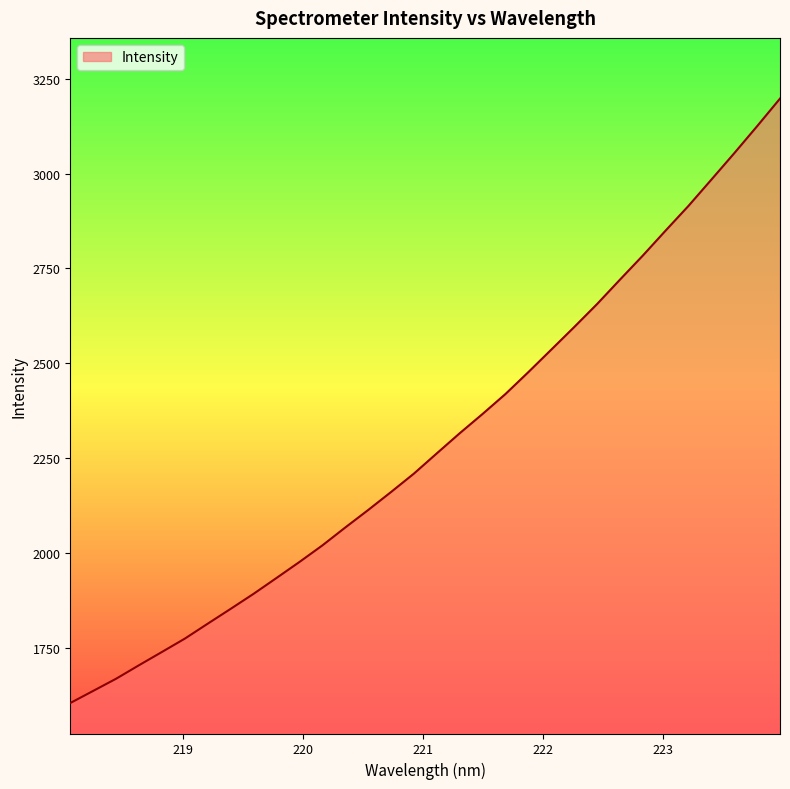

What is the difference between the maximum and minimum values?

1592.3